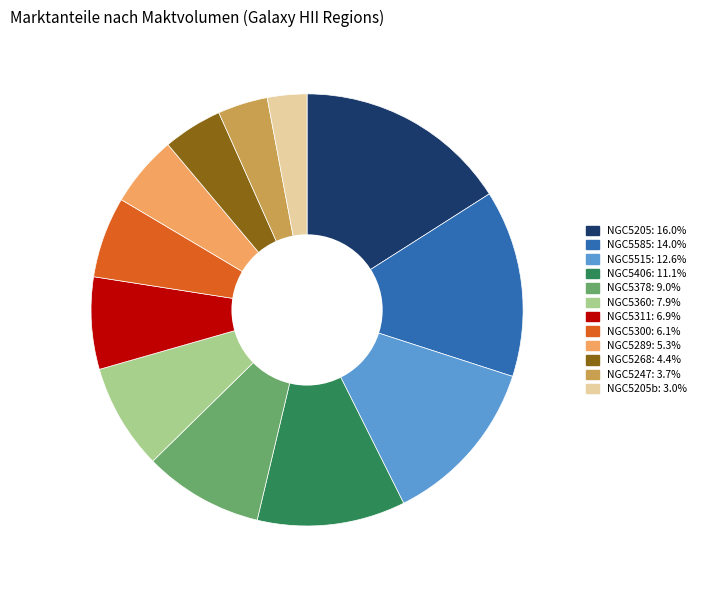

Is there any slice that represents more than half of the pie?

No